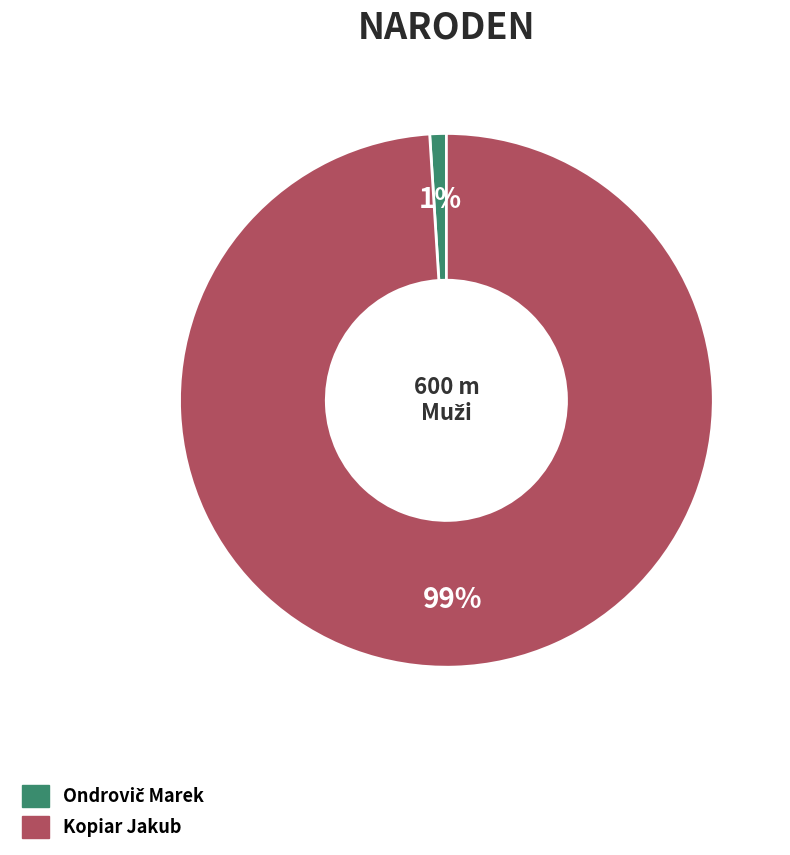

What is the largest slice in the pie chart?

Kopiar Jakub